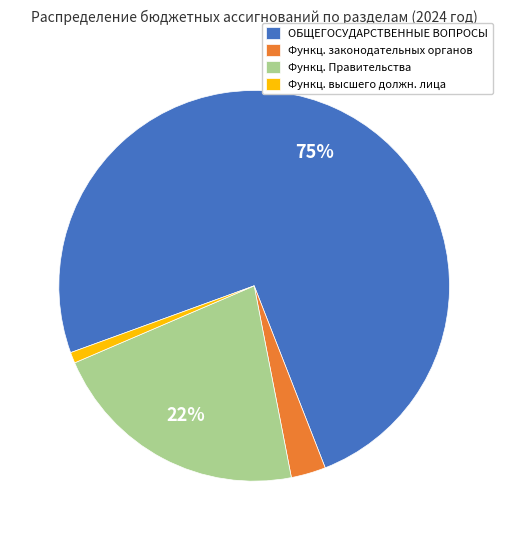

To the nearest percent, what portion does Функц. высшего должн. лица represent?

1%